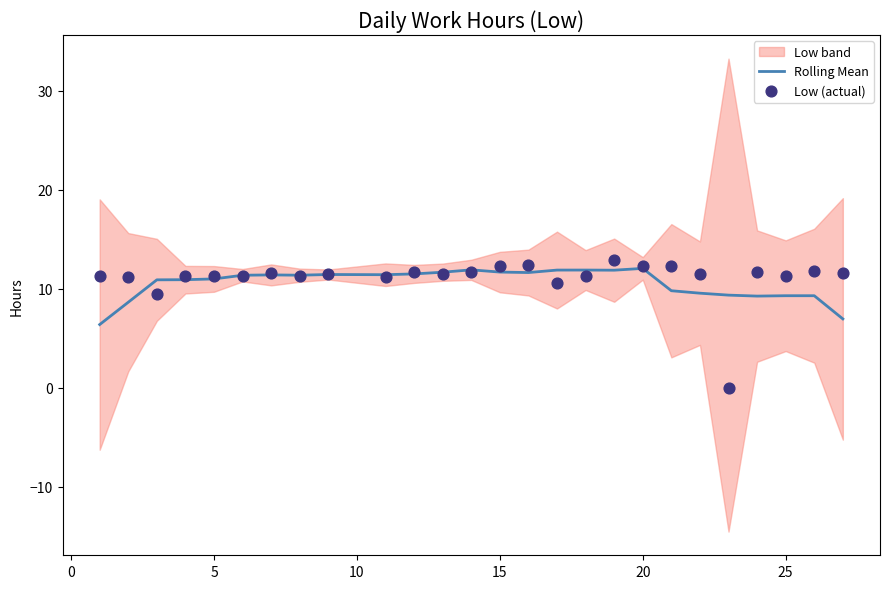

Which series has the largest total across all categories?

Low (actual)